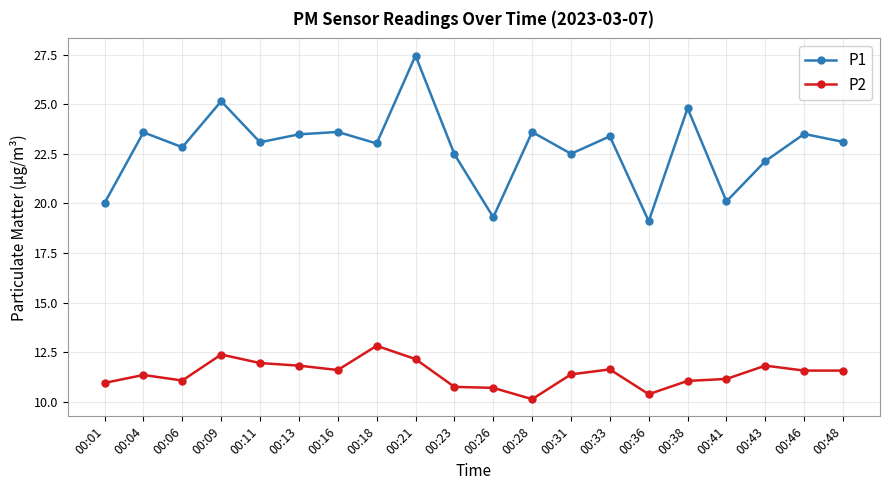

How many series are shown in this chart?

2